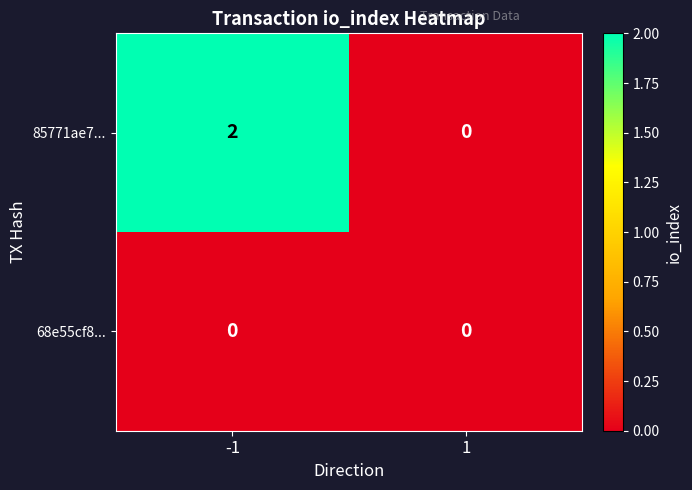

Reading right to left, transcribe all the data shown in this chart.

85771ae7...: 1=0	-1=2
68e55cf8...: 1=0	-1=0